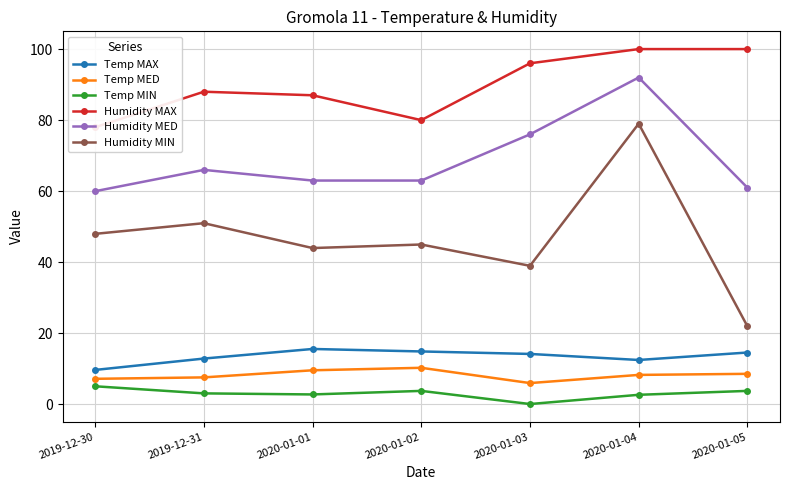

How many lines are shown in the chart?

6